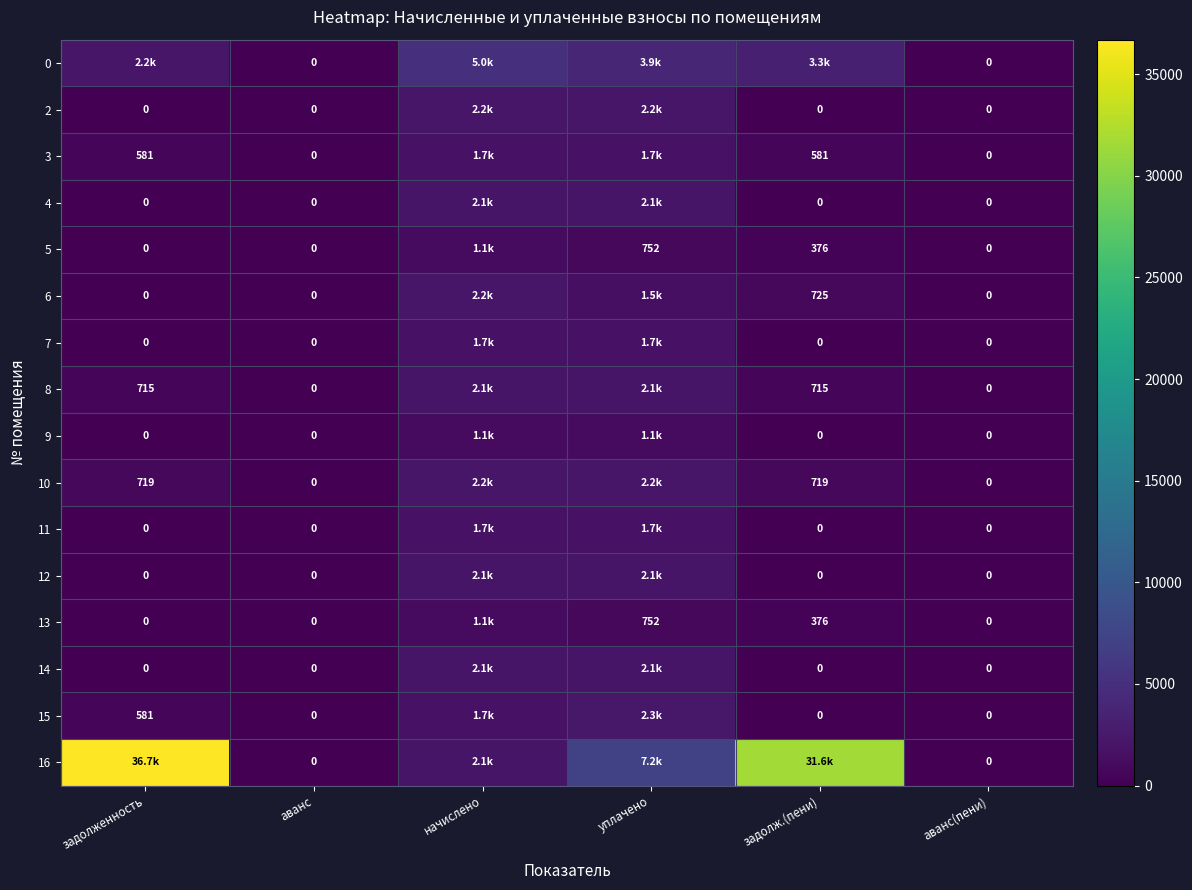

At which category is the sum across all series the highest?

задолженность